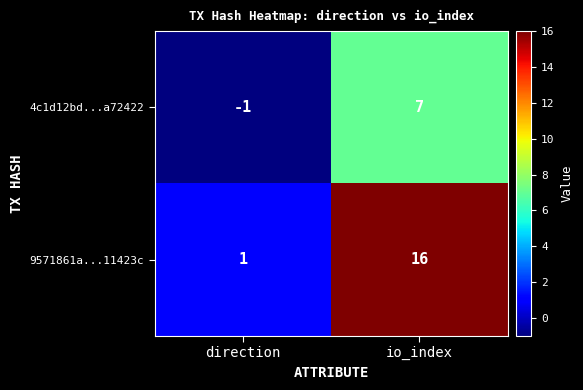

What is the minimum value shown in the chart?

-1